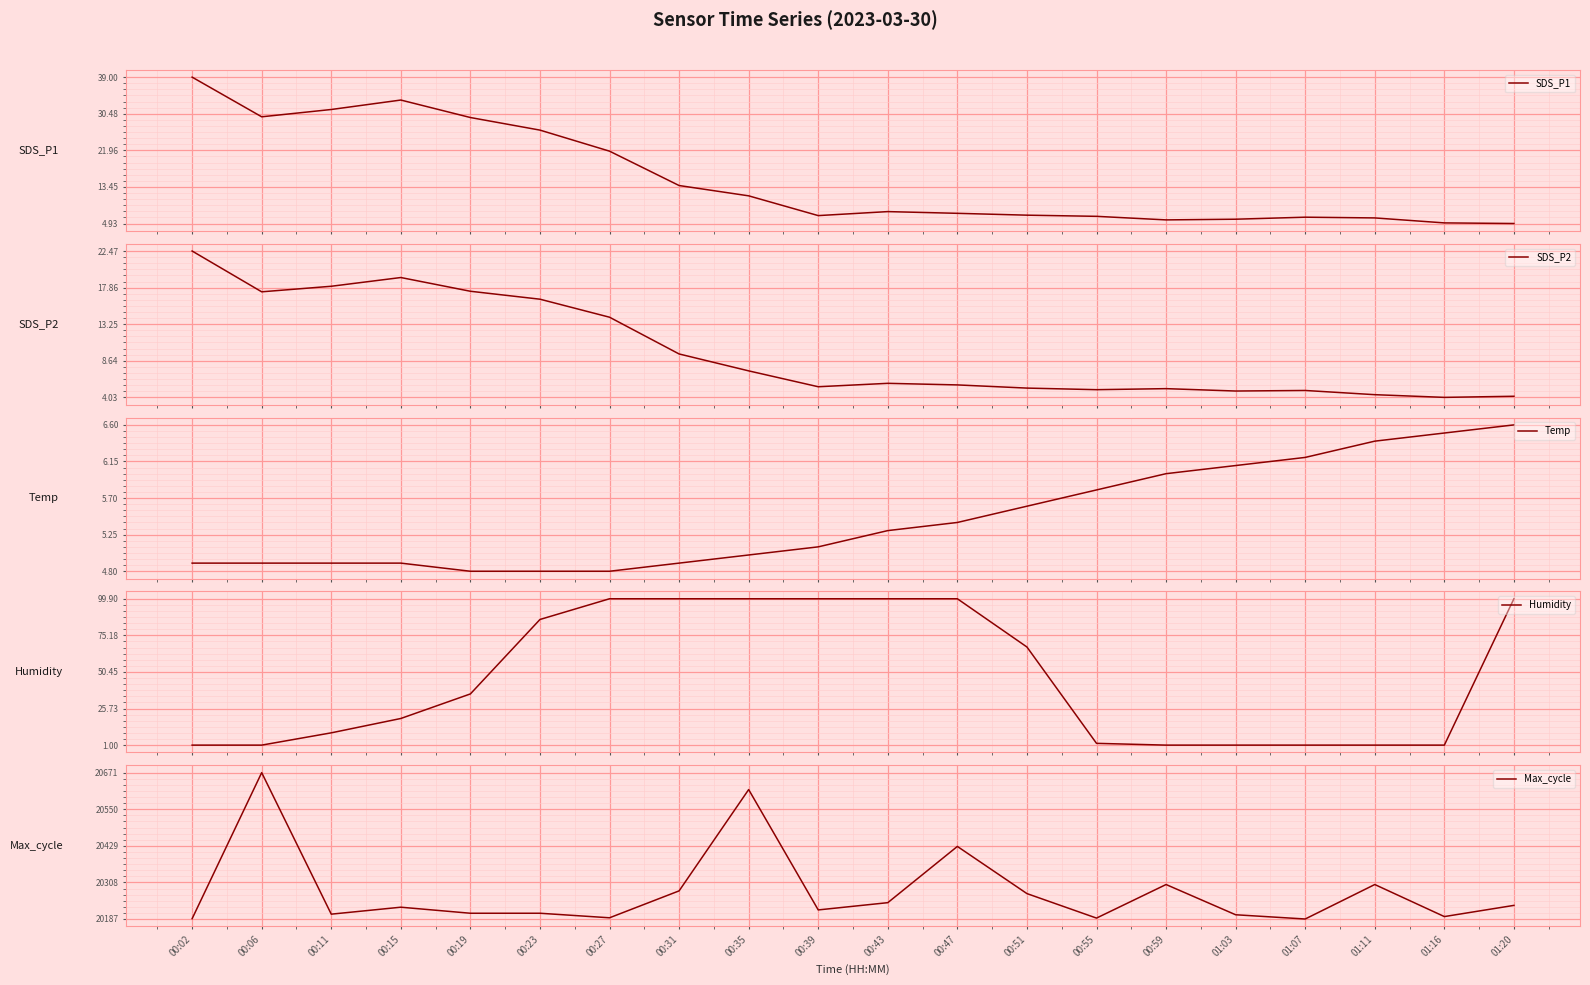

What is the difference between the Temp values at 00:35 and 00:11?

0.1